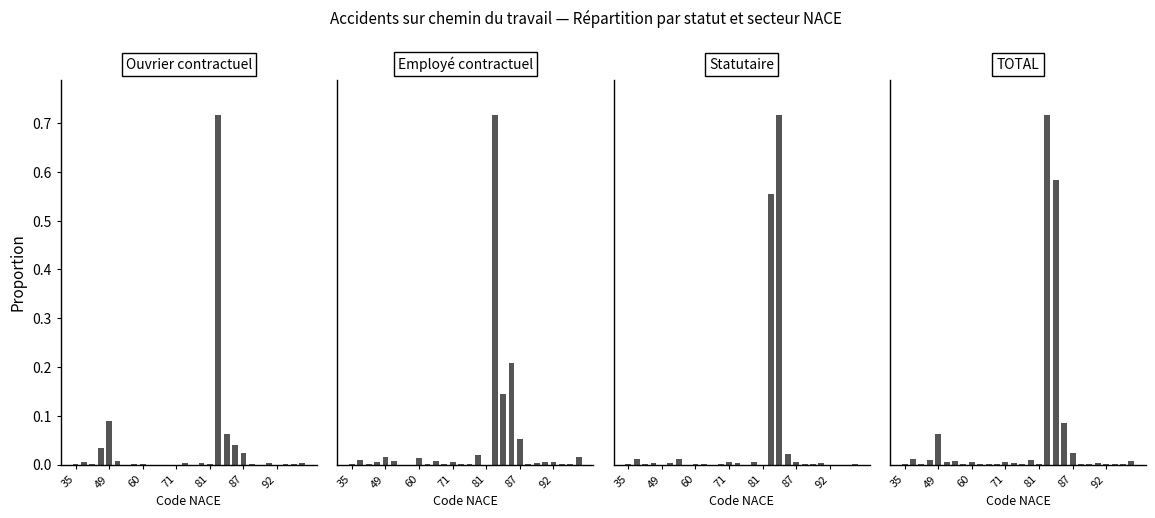

How many positive values does the Statutaire series have?

20